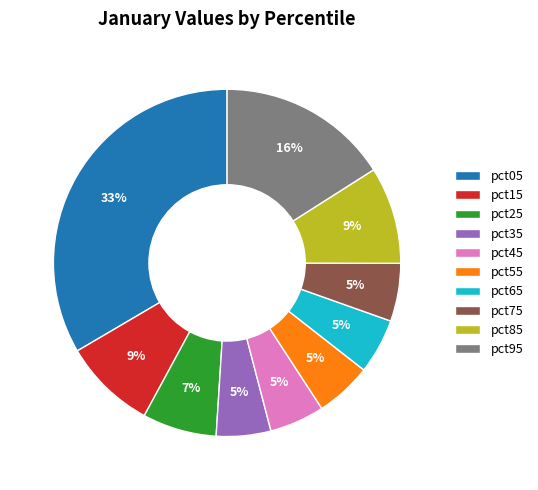

Does pct95 represent more than half of the total?

No